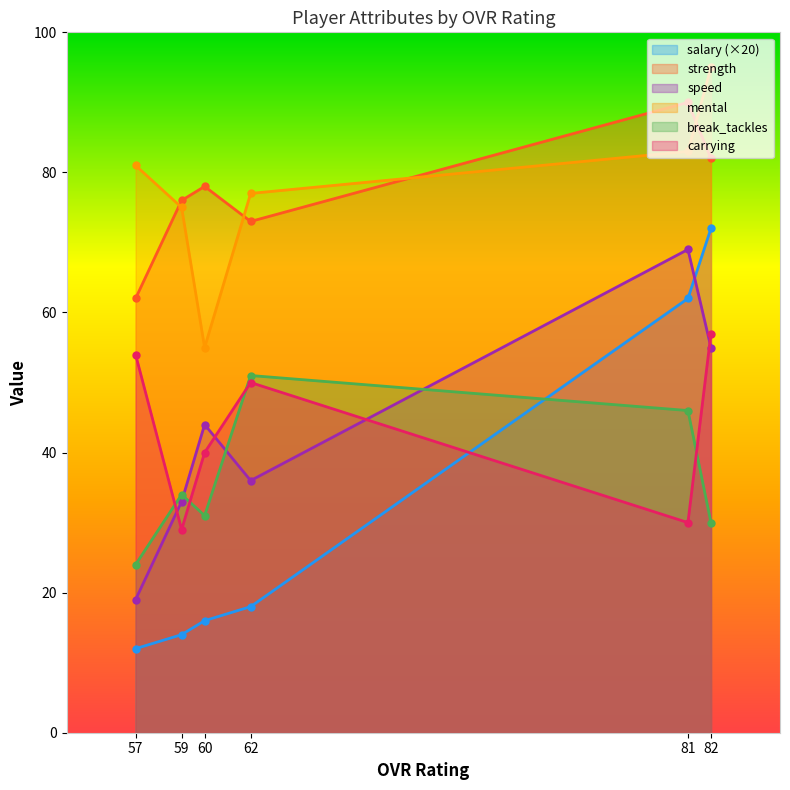

Rank the series at 81 from highest to lowest value.

strength, mental, speed, salary (×20), break_tackles, carrying